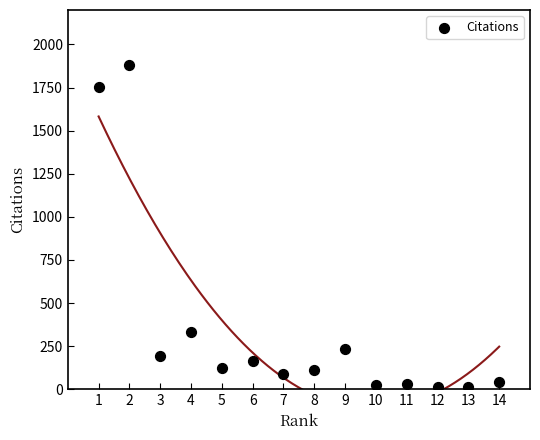

What Y value in the scatter plot is closest to 947?

330